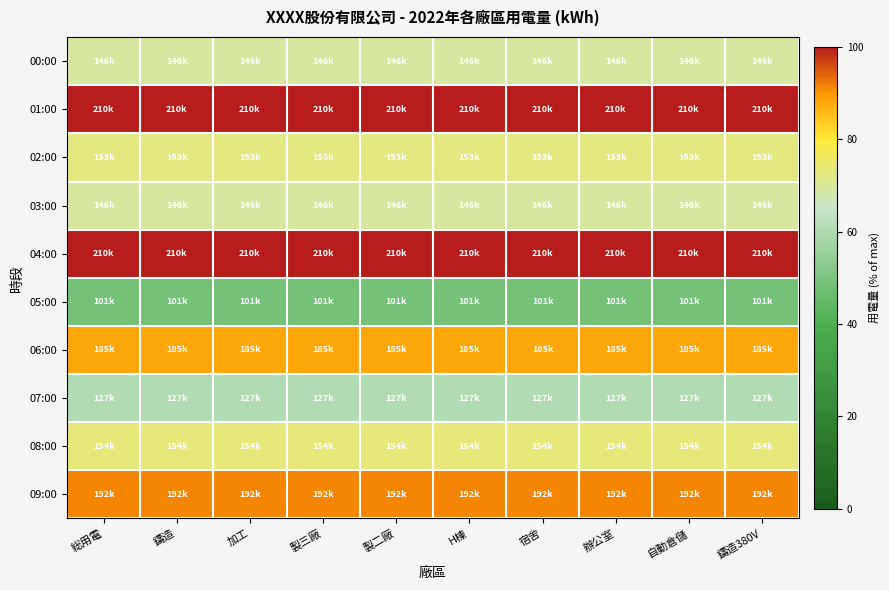

List the series in order of their peak value, lowest first.

05:00, 07:00, 00:00, 03:00, 02:00, 08:00, 06:00, 09:00, 01:00, 04:00